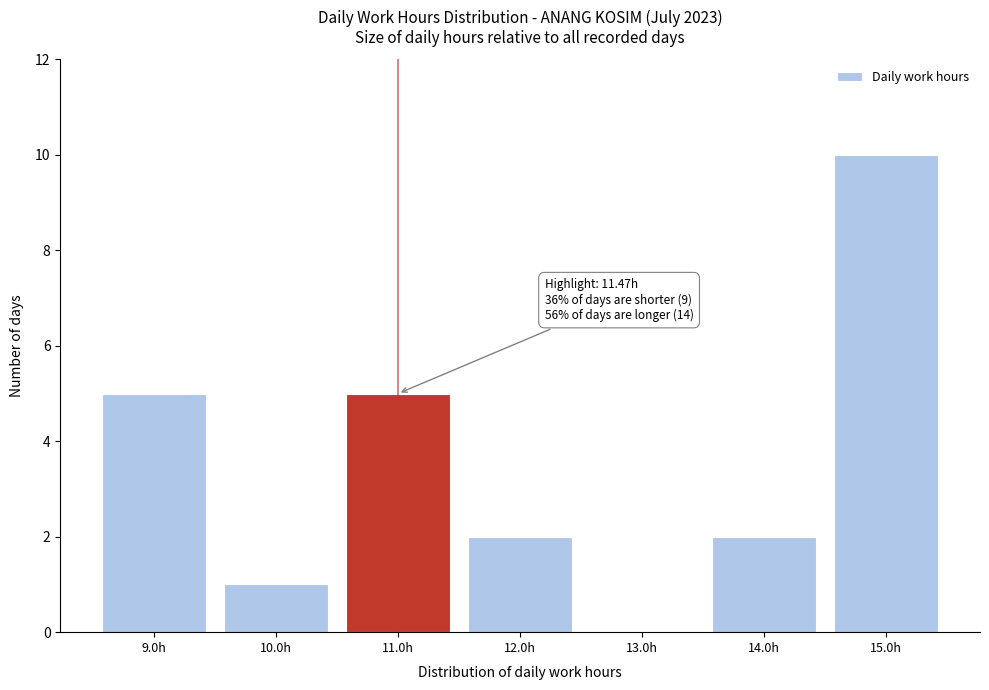

Which range on the x-axis has the tallest bar?

14.5 to 15.5